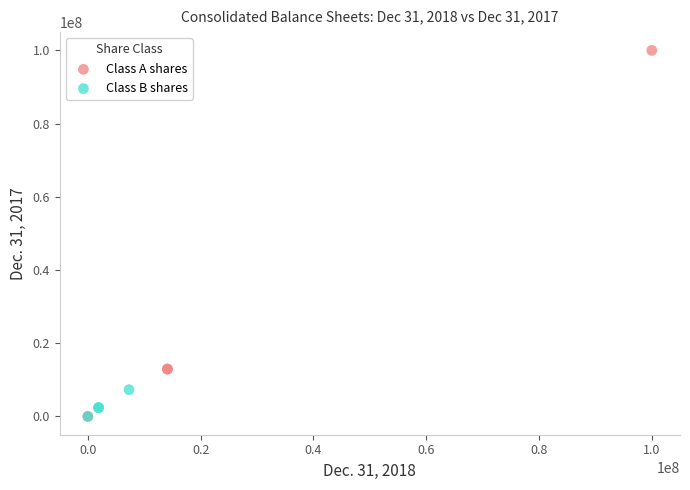

Which series contains the highest Y value?

Class A shares